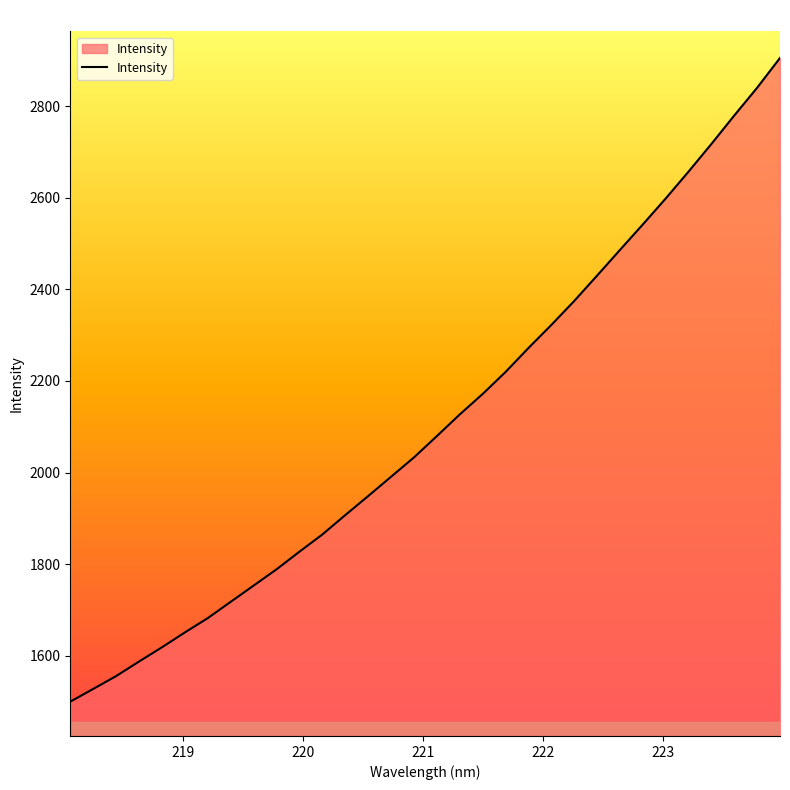

What is the difference between the second highest and second lowest values?

1313.5